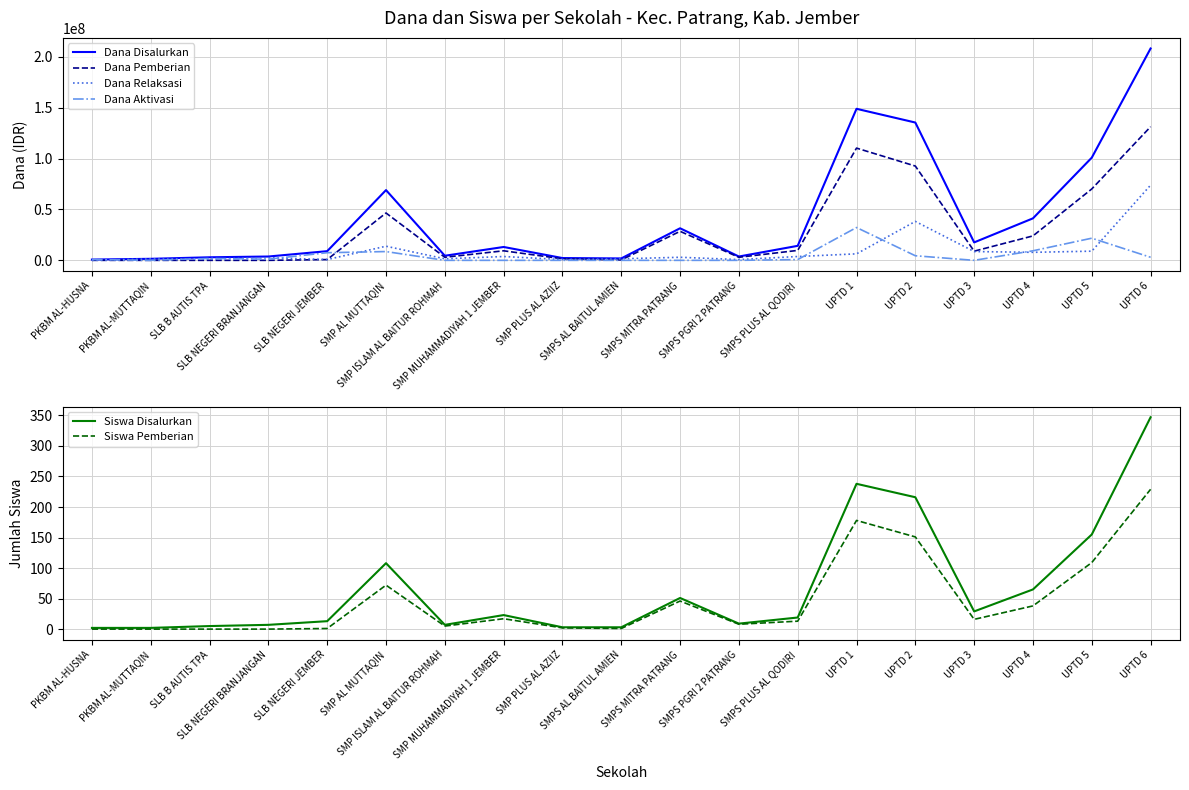

Which series changed the most between SMP AL MUTTAQIN and UPTD 1?

Dana Disalurkan